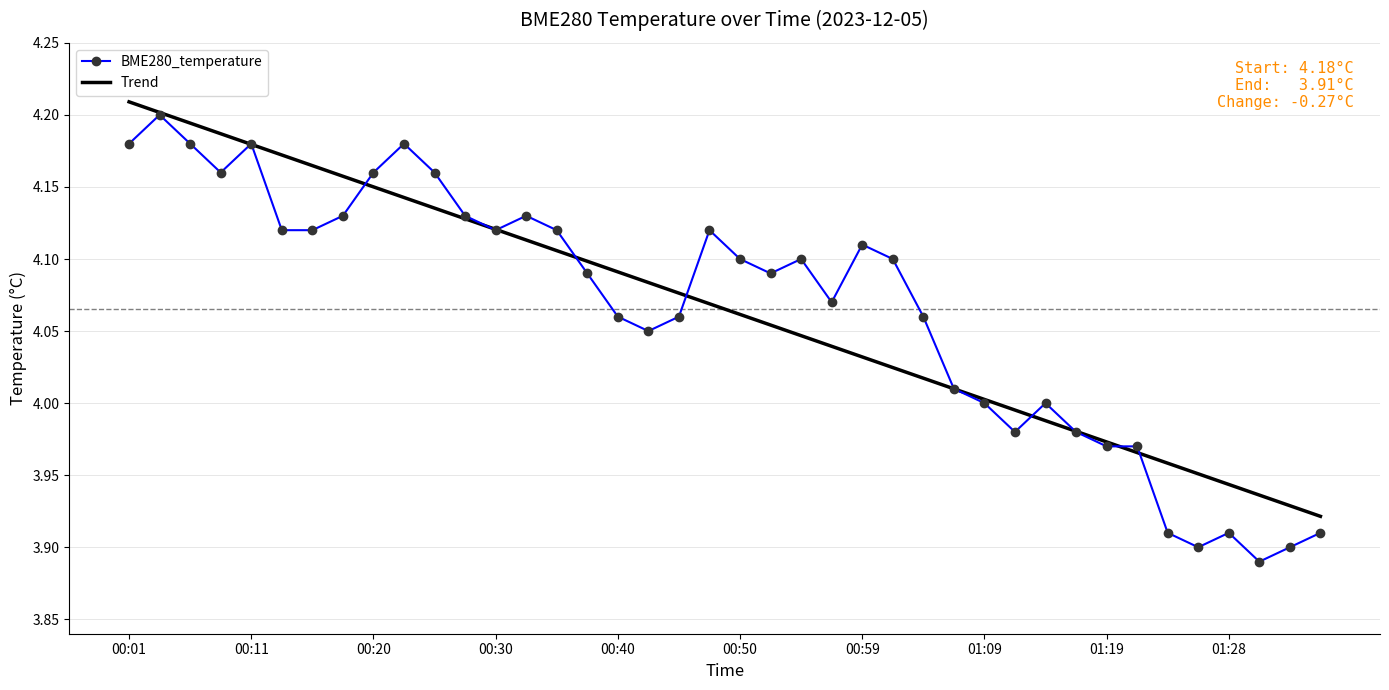

Which series has the largest range (max minus min)?

BME280_temperature